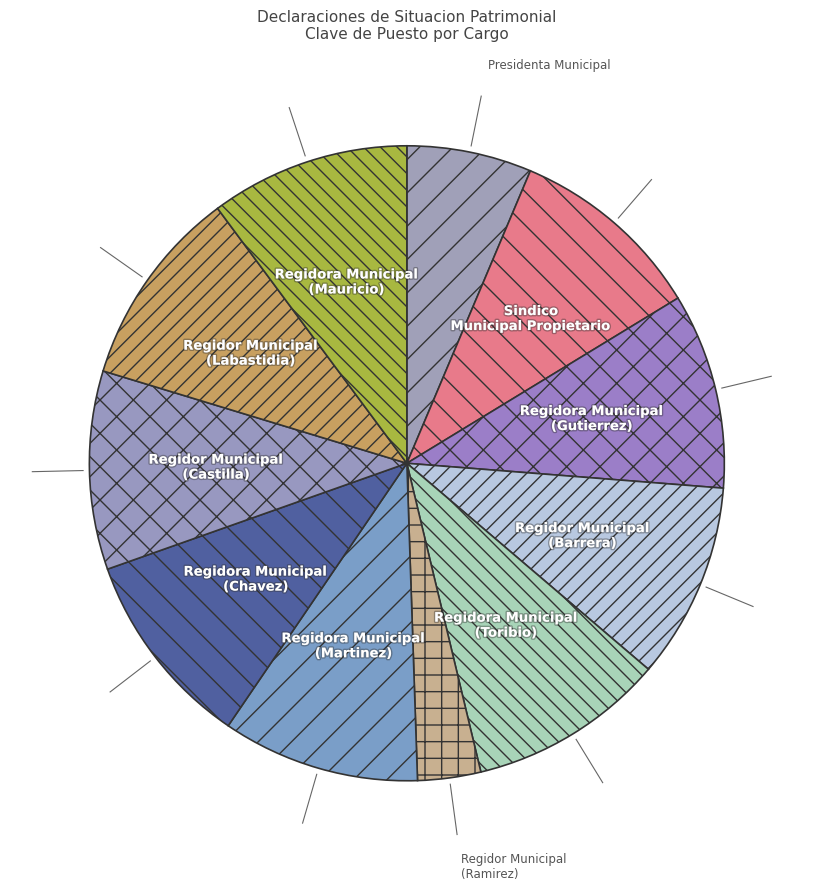

Count the number of slices in the pie.

11